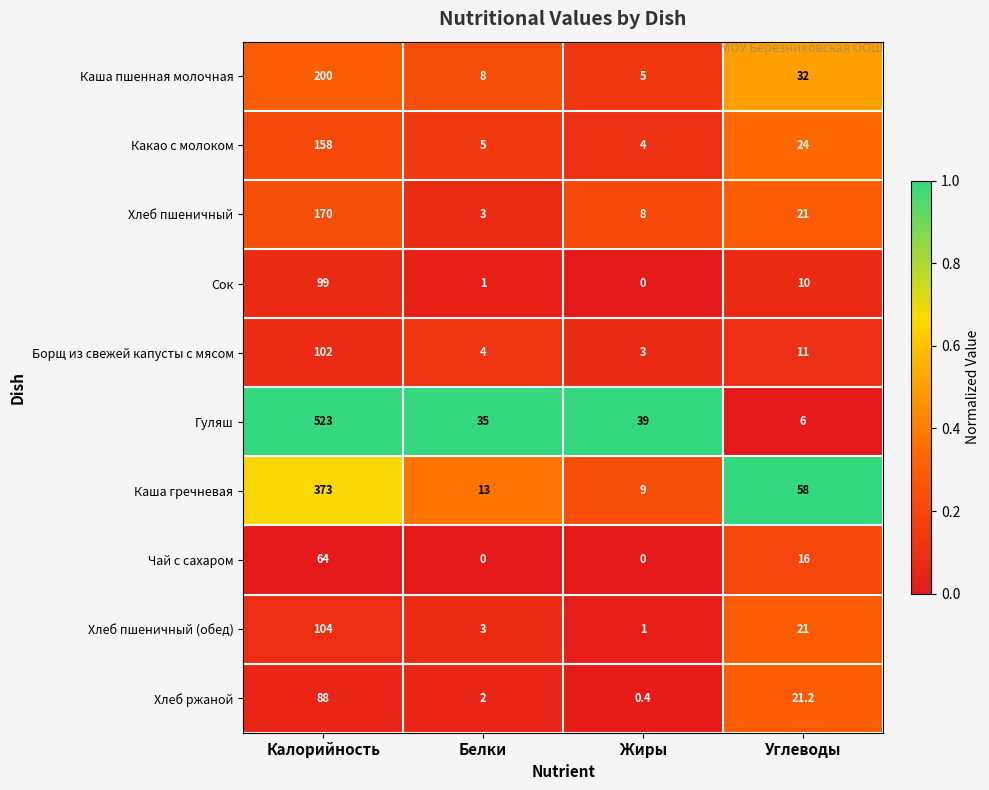

The Хлеб ржаной series shows 3.0 at Белки. True or false?

False